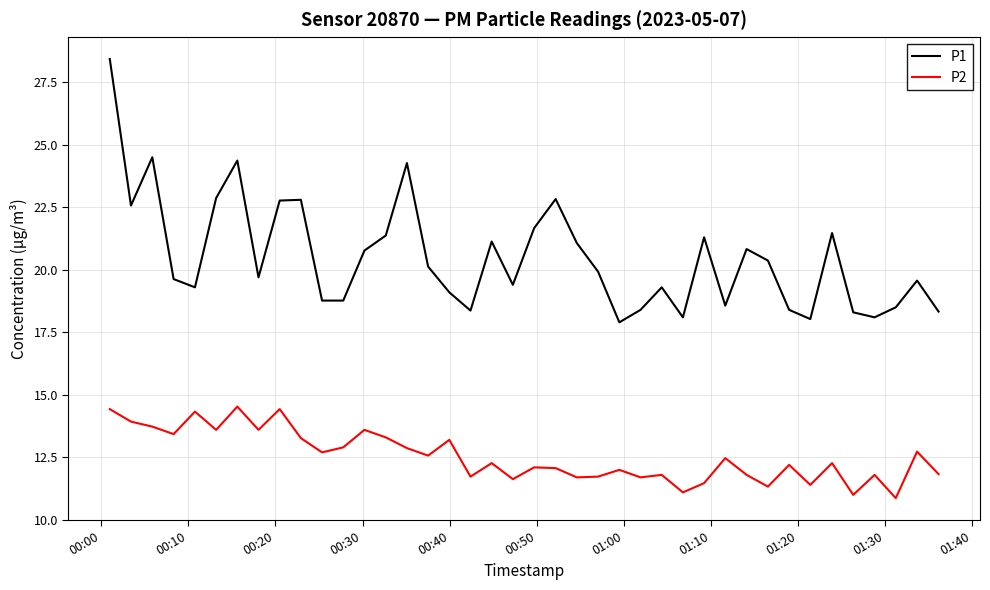

Rank the series by their average value, from highest to lowest.

P1, P2